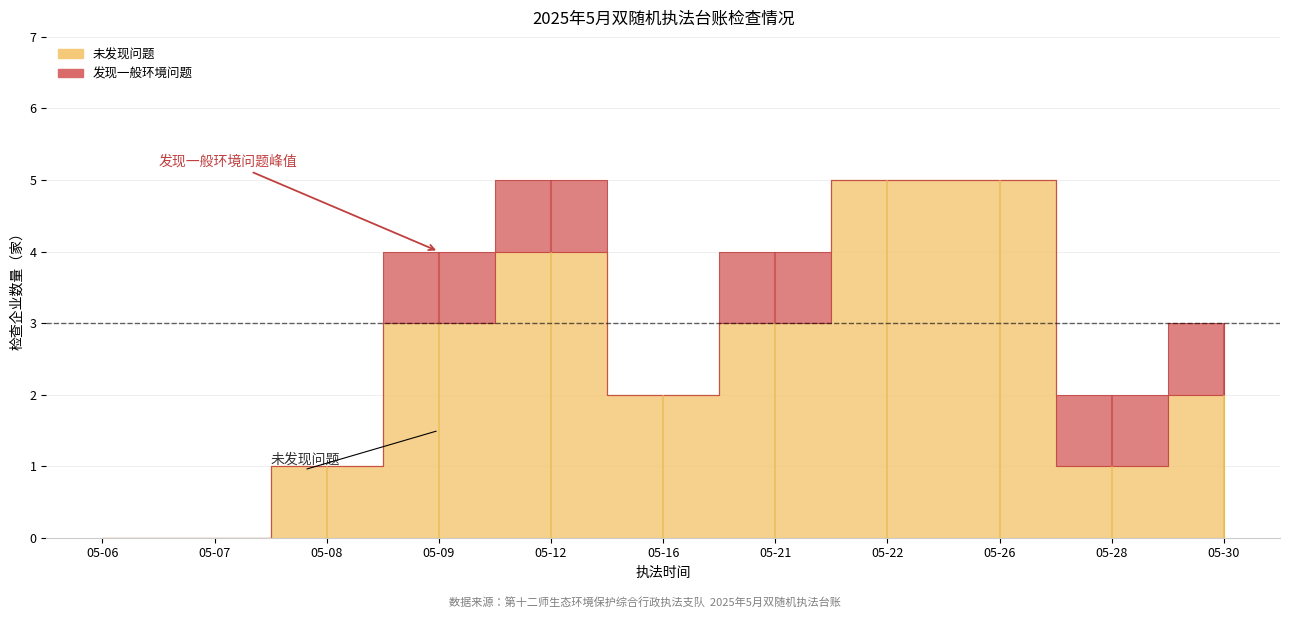

What are all the series names shown in the legend?

未发现问题, 发现一般环境问题